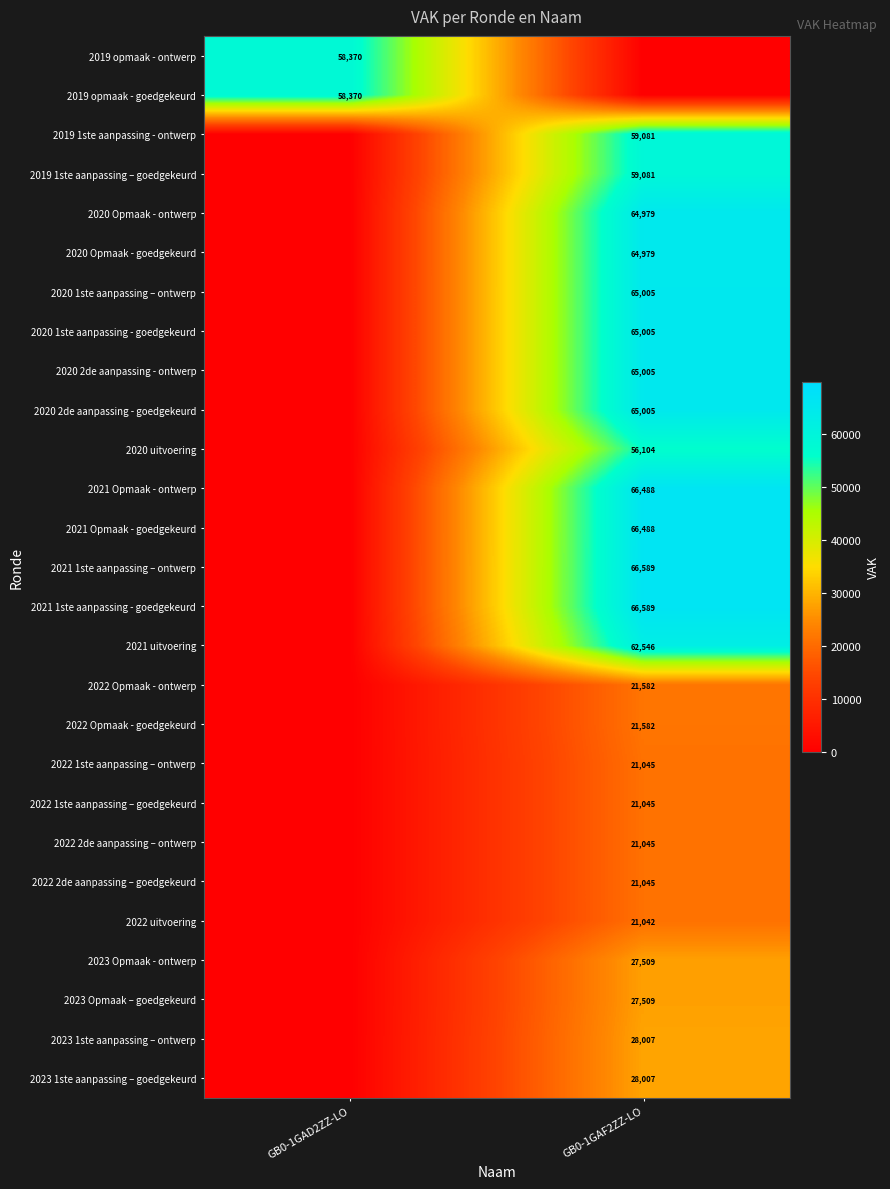

How many categories are shown in the chart?

2